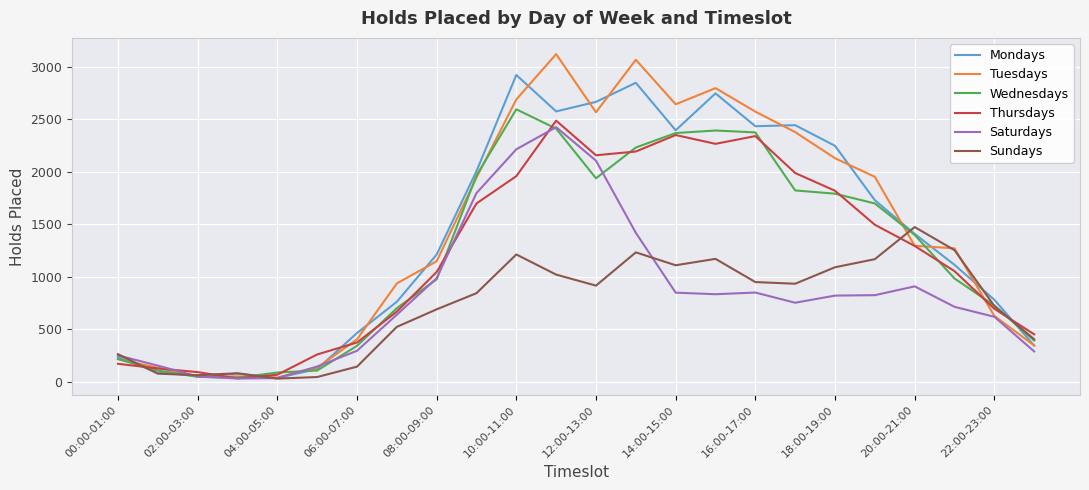

Which series has the widest spread of values?

Tuesdays